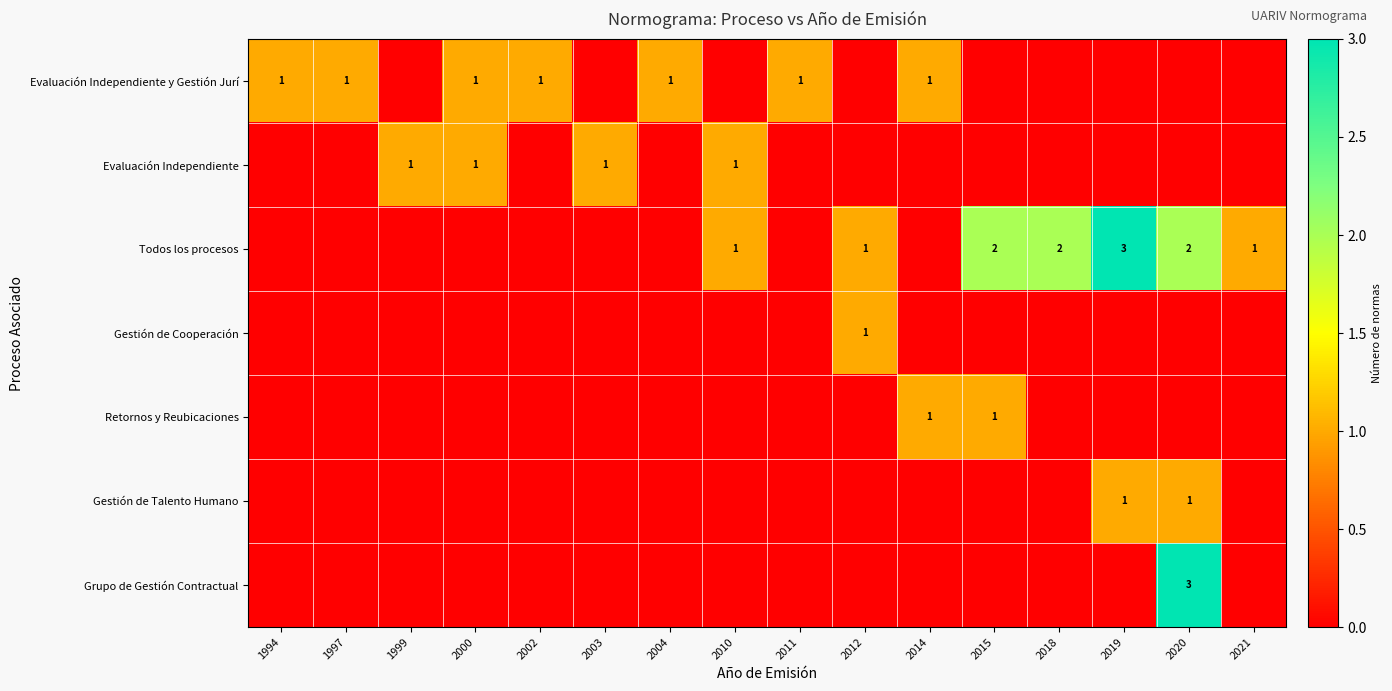

Read the Grupo de Gestión Contractual value at 2020.

3